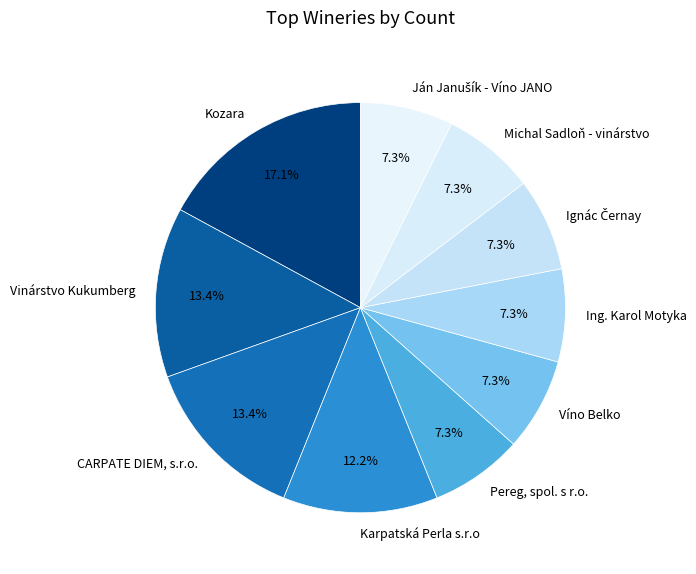

Which category has the biggest portion of the pie?

Kozara